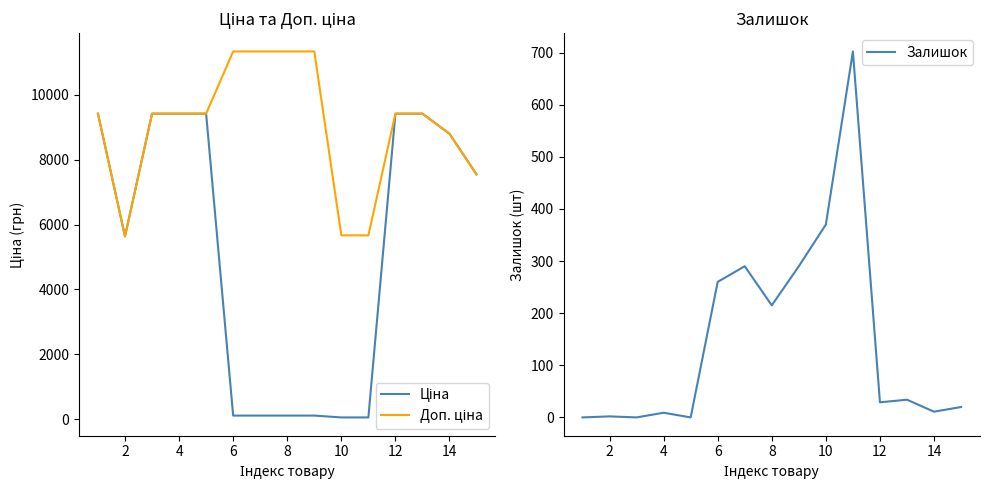

True or false: Ціна and Доп. ціна intersect in this chart.

False